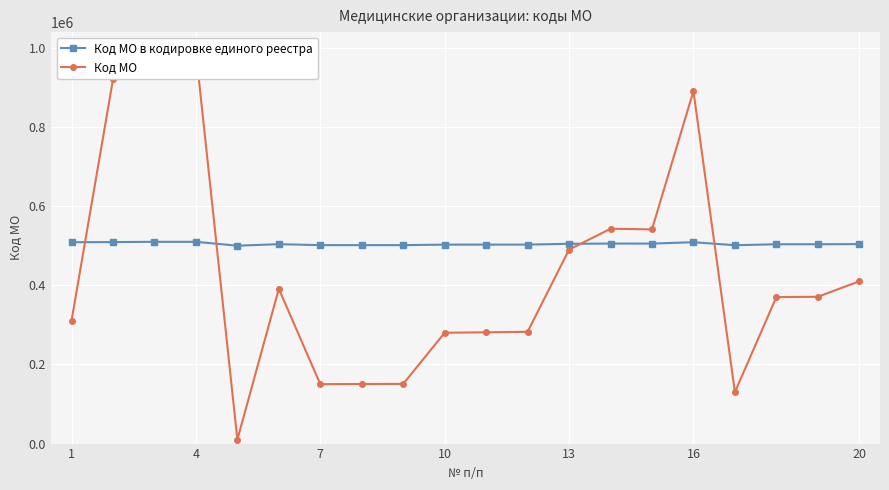

How many data points in Код МО в кодировке единого реестра are above 503910?

9